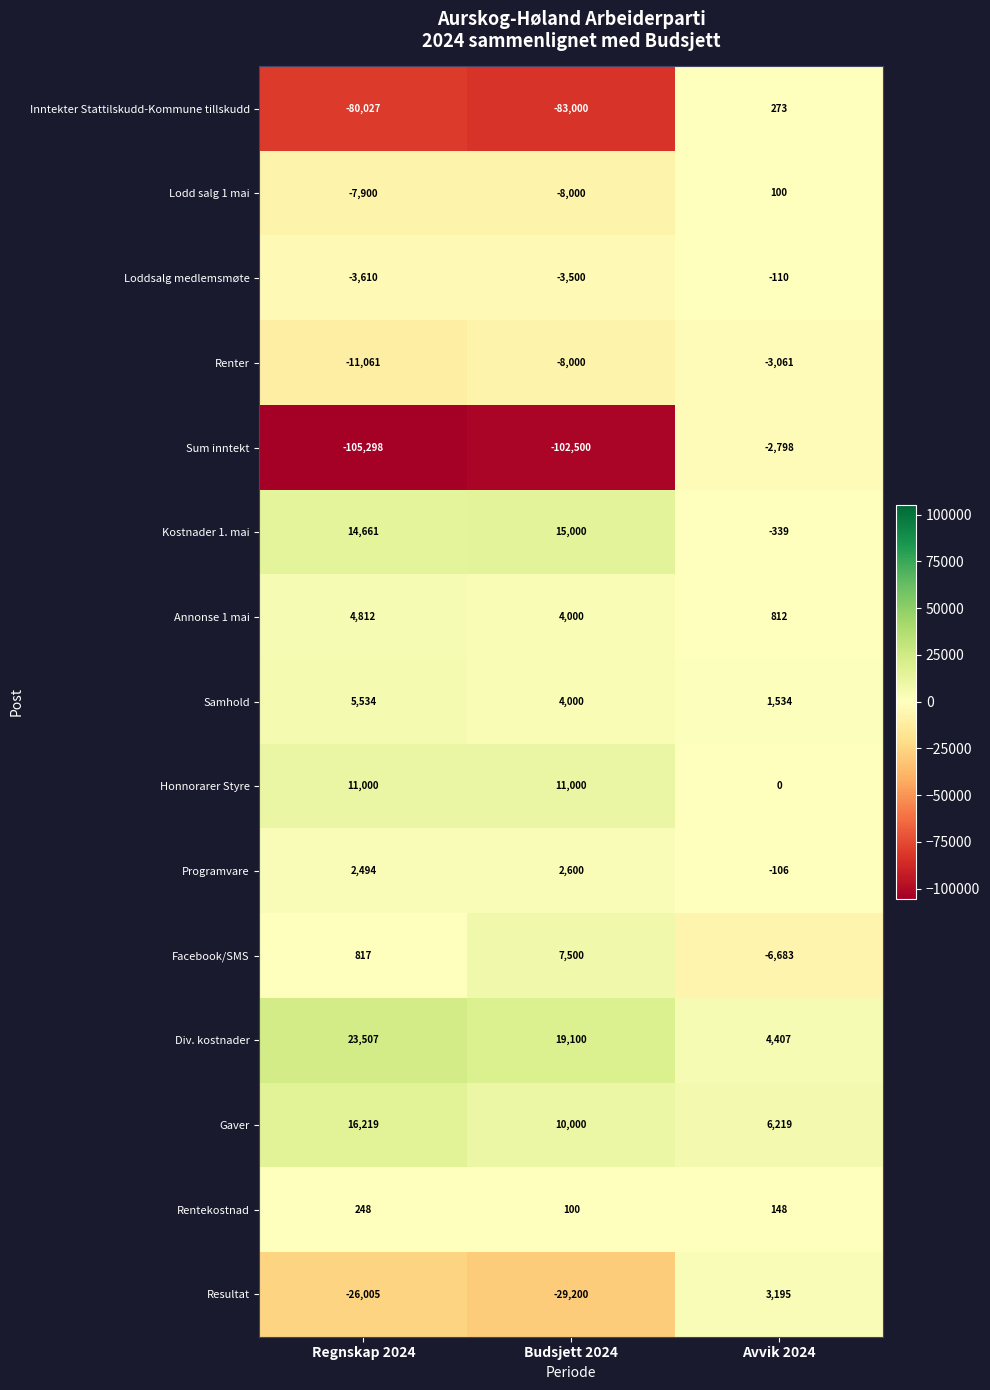

What is the sum of the Annonse 1 mai values at Budsjett 2024 and Regnskap 2024?

8812